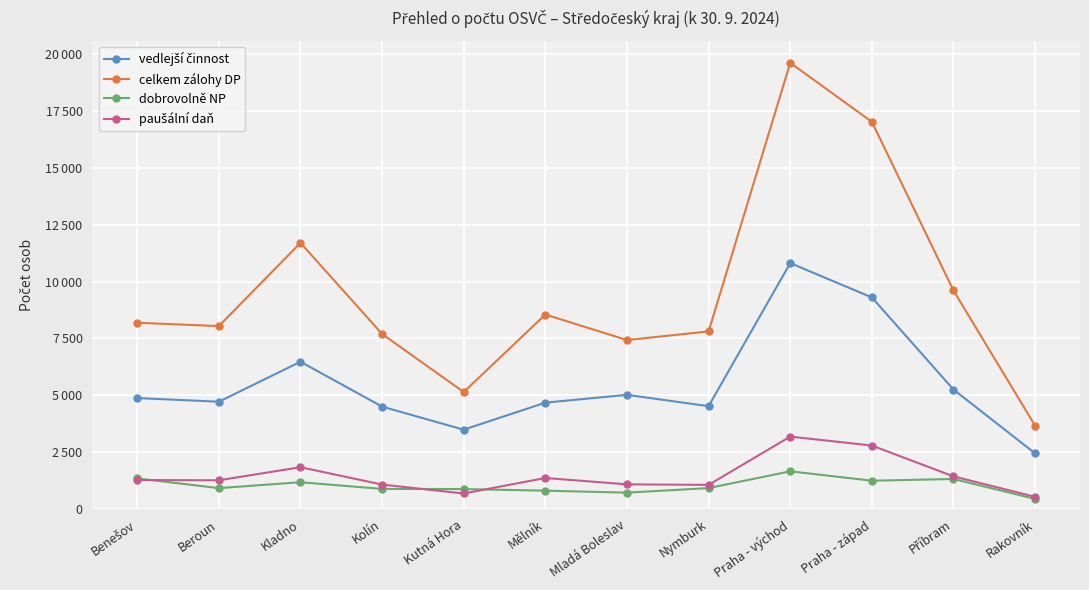

Is this an area chart (filled region under the line)?

No